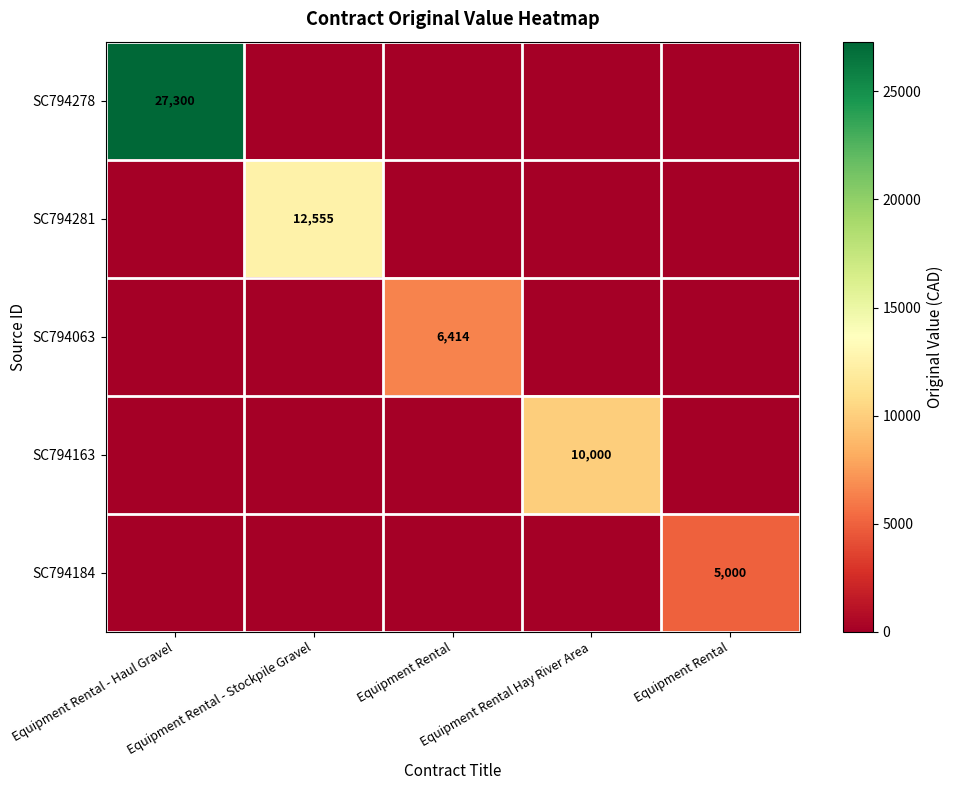

Rank the categories by SC794278 value from lowest to highest.

Equipment Rental - Stockpile Gravel, Equipment Rental, Equipment Rental Hay River Area, Equipment Rental, Equipment Rental - Haul Gravel